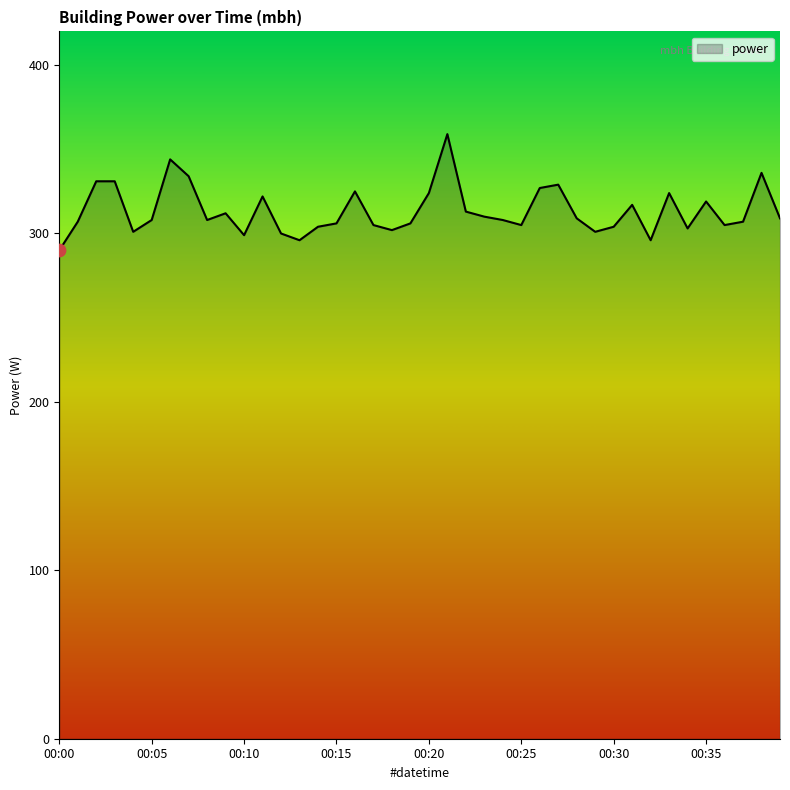

What is the minimum value shown in the chart?

290